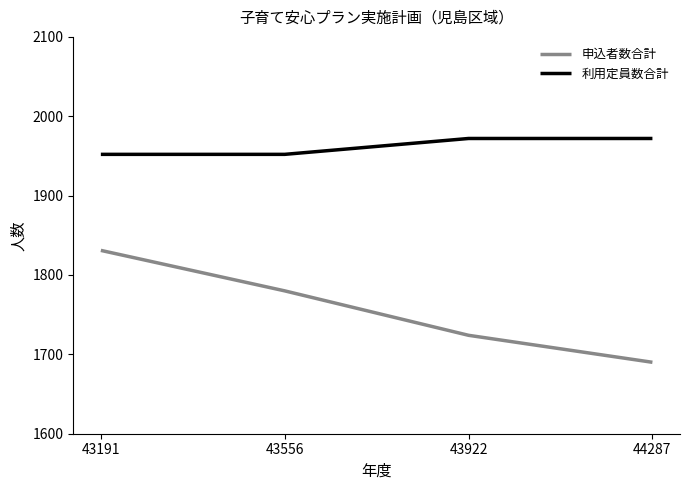

How many distinct data groups are displayed?

2